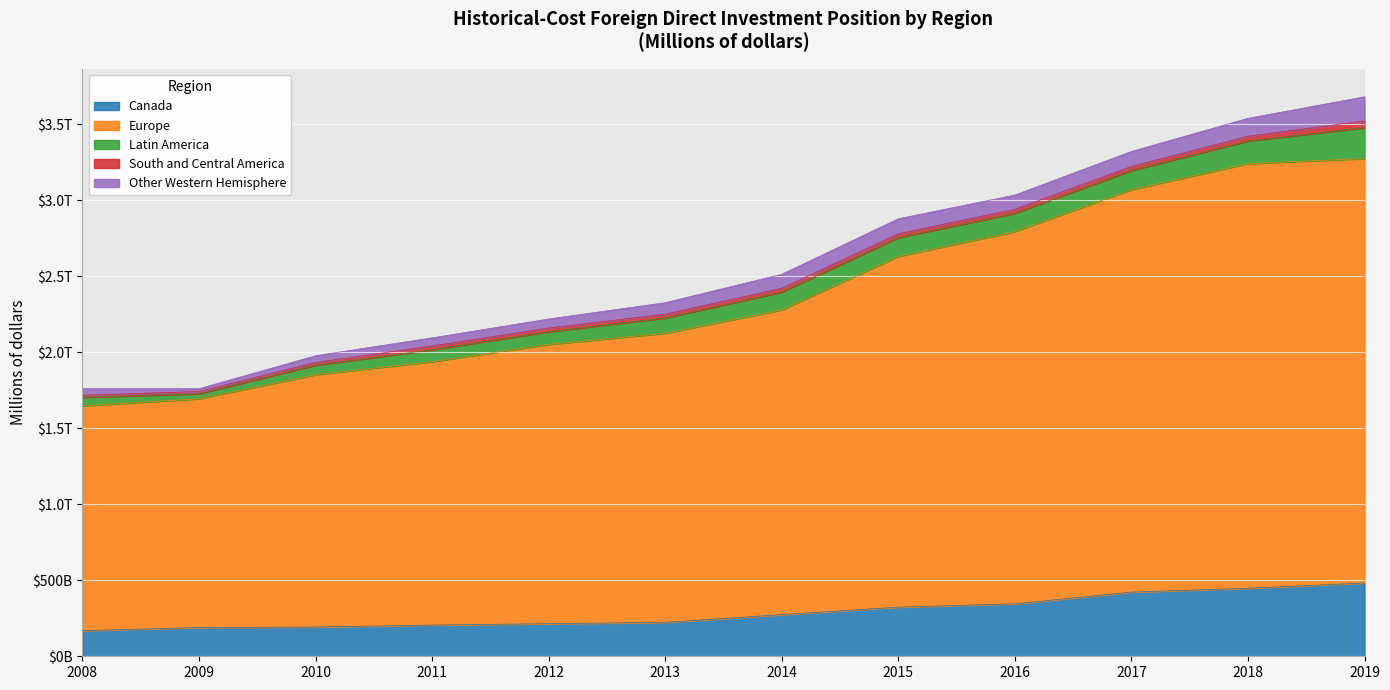

True or false: South and Central America and Europe cross at least once.

False